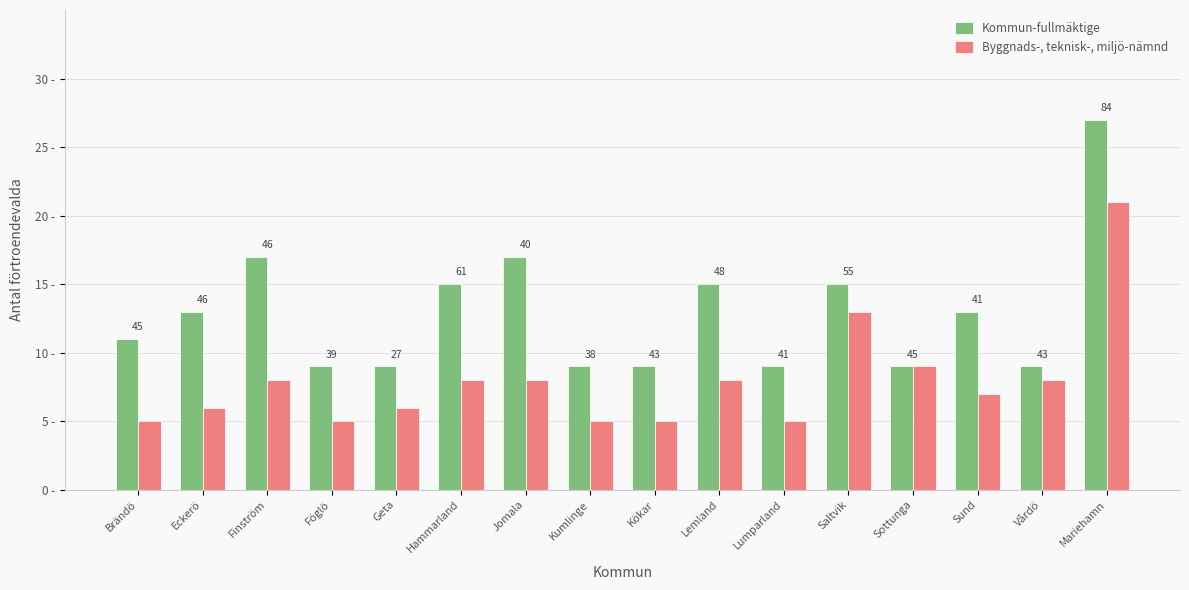

The value of Kommun-fullmäktige at Lemland is 15. True or false?

True